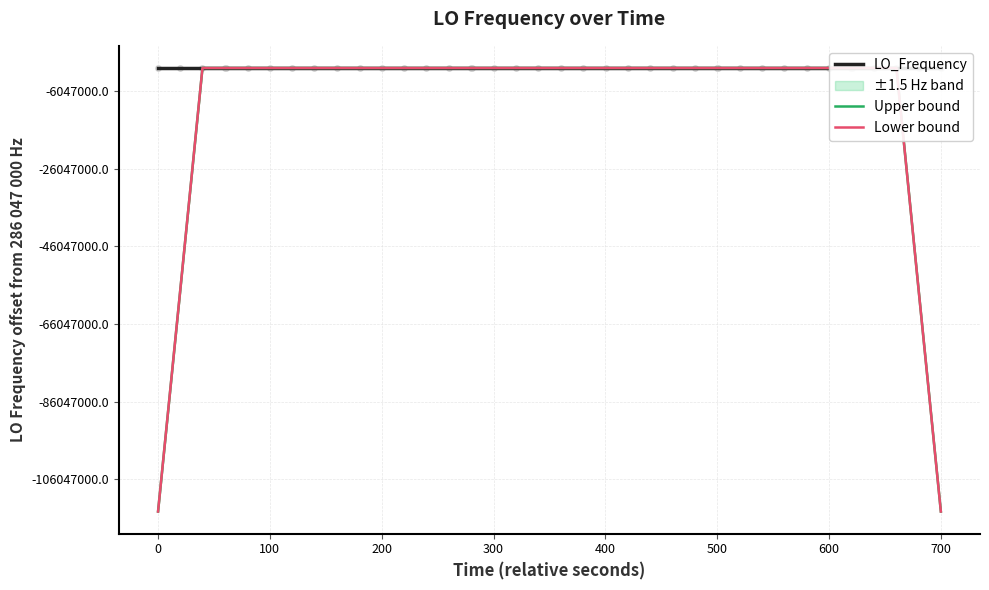

Which series has the widest spread of Y values?

Upper bound